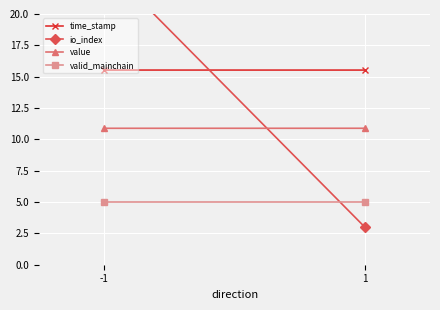

True or false: io_index has a value of 3.0 at 1.

True